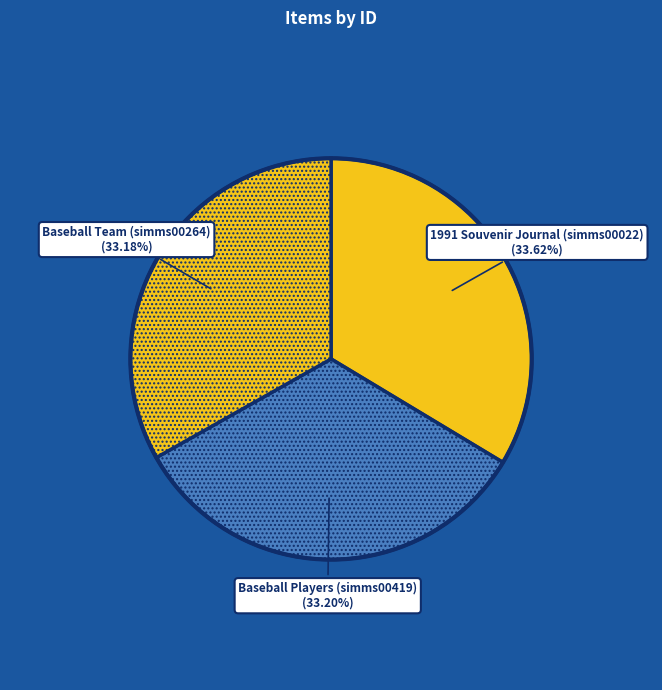

Combined, do 1991 Souvenir Journal (simms00022) (33.62%) and Baseball Players (simms00419) (33.20%) account for over 50%?

Yes